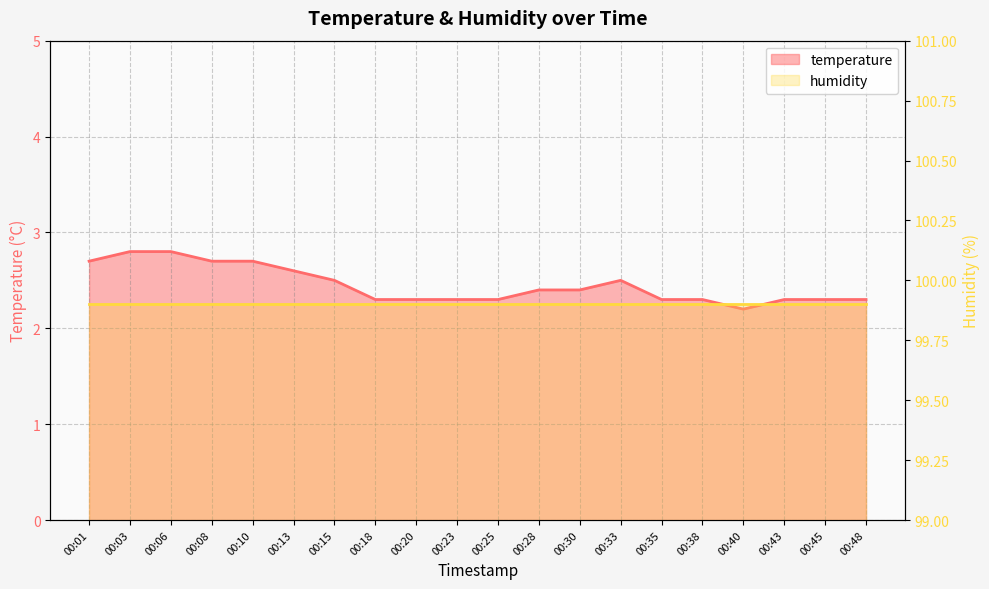

Reading left to right, list all the values displayed in this chart.

00:01=2.7	00:03=2.8	00:06=2.8	00:08=2.7	00:10=2.7	00:13=2.6	00:15=2.5	00:18=2.3	00:20=2.3	00:23=2.3	00:25=2.3	00:28=2.4	00:30=2.4	00:33=2.5	00:35=2.3	00:38=2.3	00:40=2.2	00:43=2.3	00:45=2.3	00:48=2.3